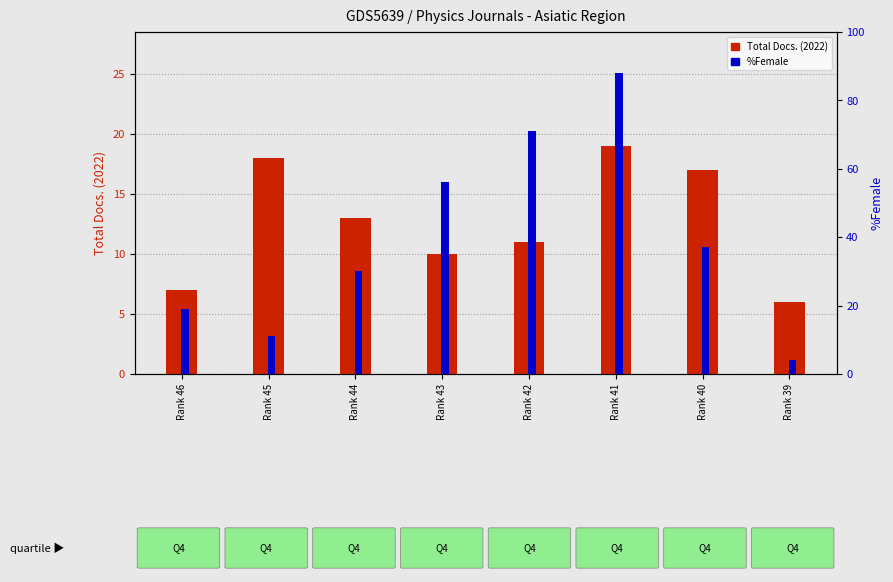

What is the total value across all series at Rank 39?

10